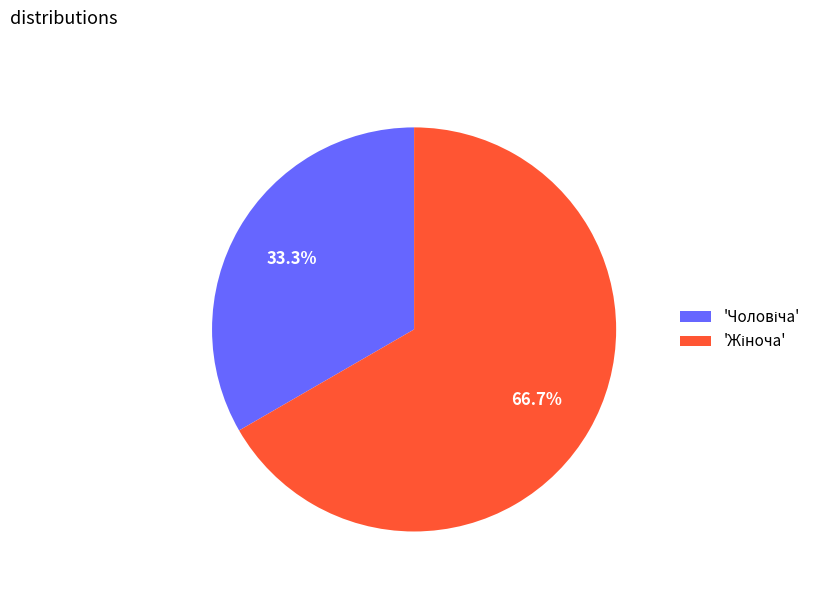

Is there any slice that represents more than half of the pie?

Yes